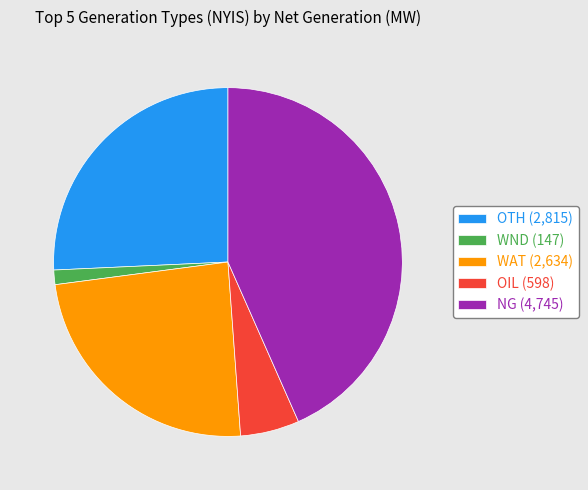

Which category has the smallest portion of the pie?

WND (147)